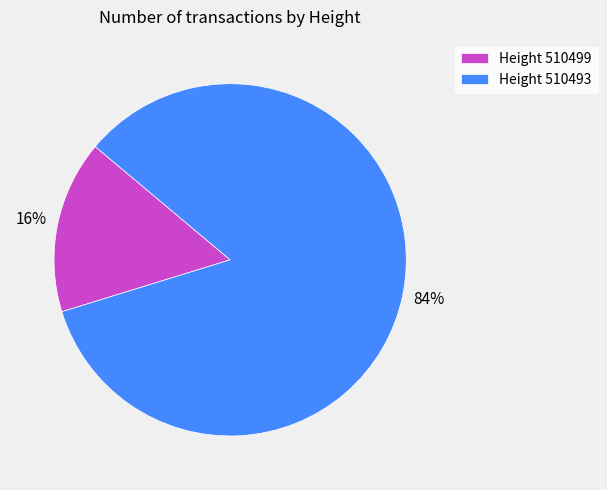

Do Height 510499 and Height 510493 together represent more than half of the pie?

Yes